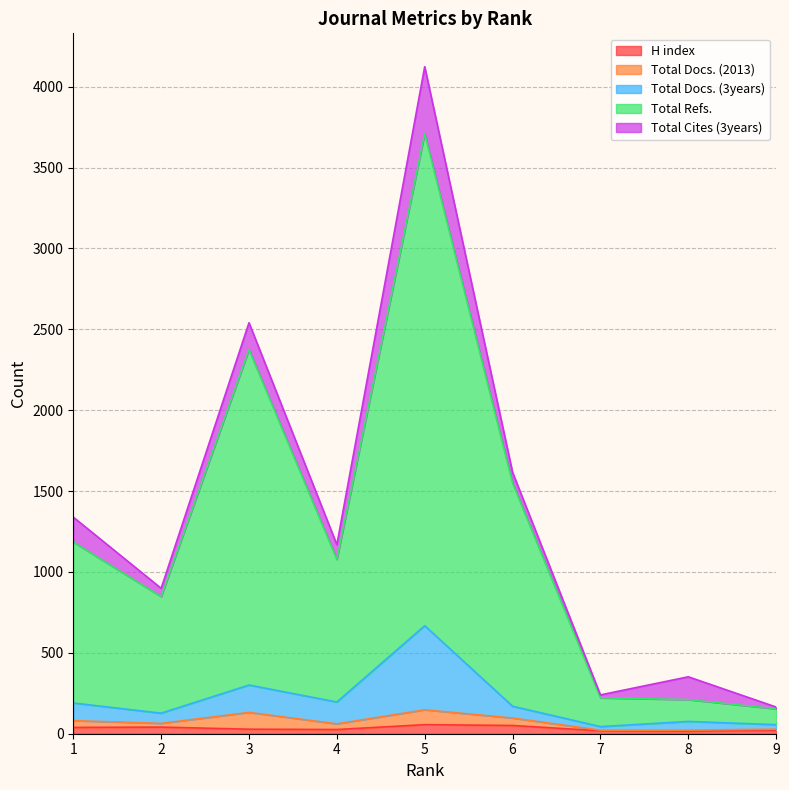

How many interior local valleys does the Total Docs. (3years) series have?

3